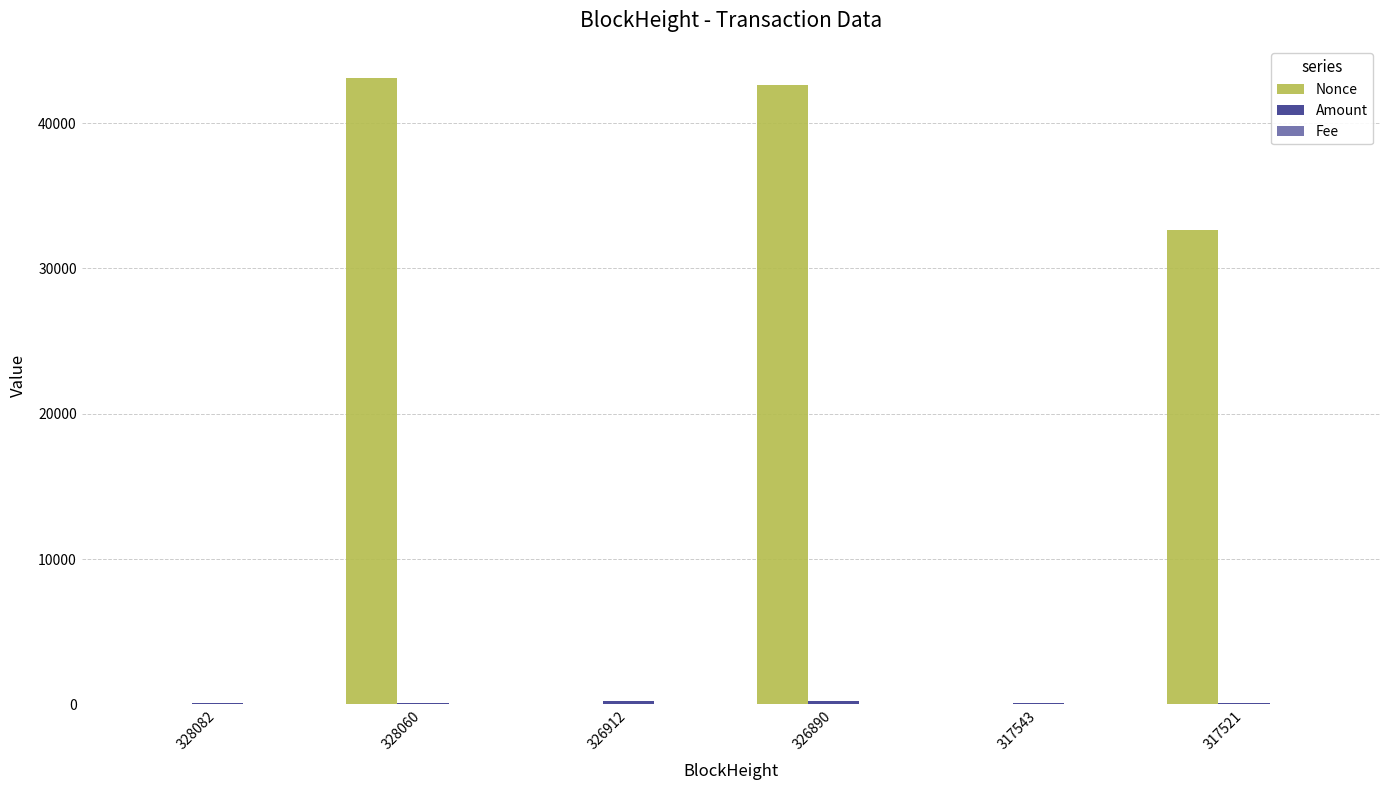

Which label corresponds to the largest value in the chart?

328060